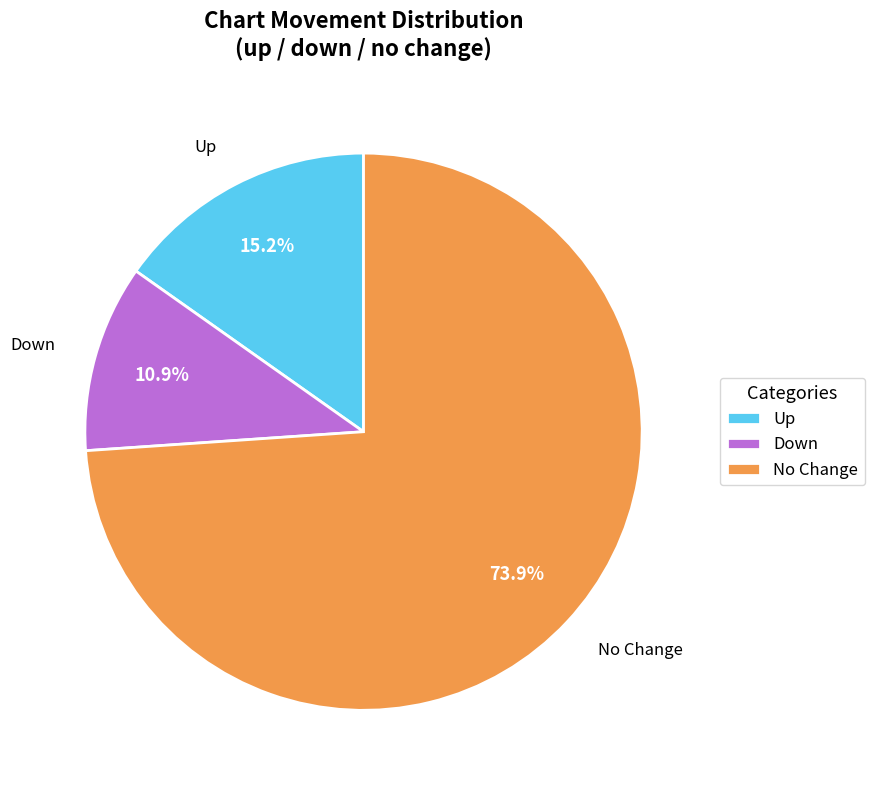

What is the ratio of the value at No Change to the value at Down?

6.8